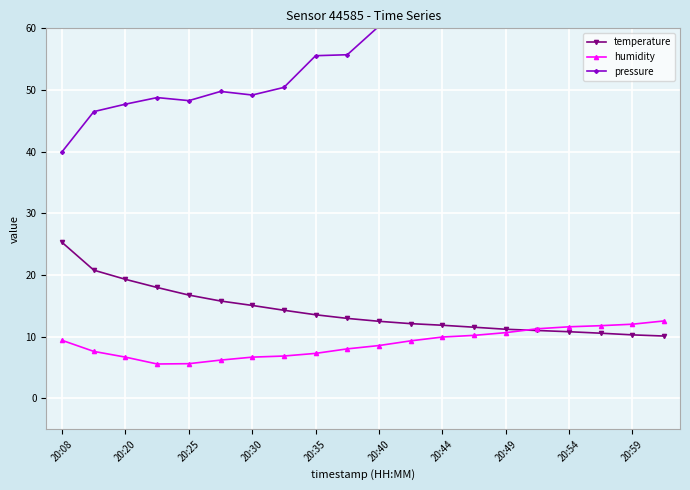

What is the lowest value of the humidity series?

5.6